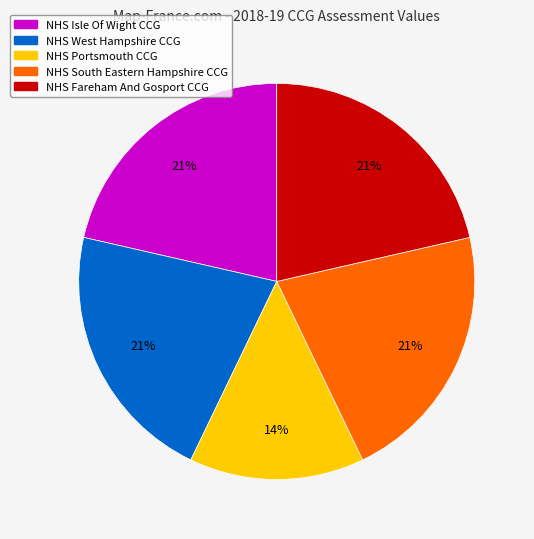

How many segments does this pie chart have?

5